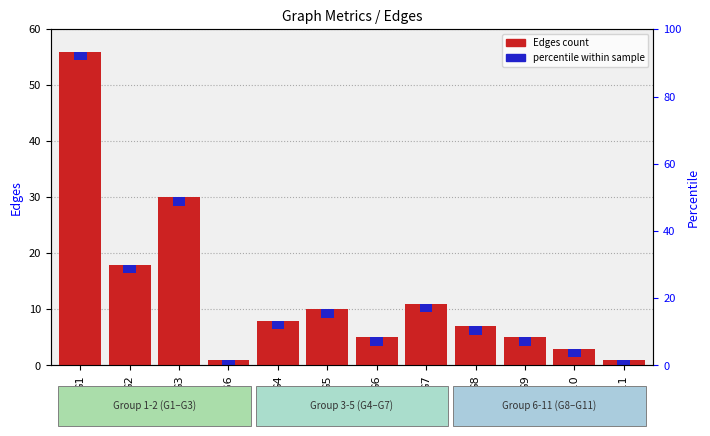

Reading right to left, what are all the values shown in this chart?

1	3	5	7	11	5	10	8	1	30	18	56